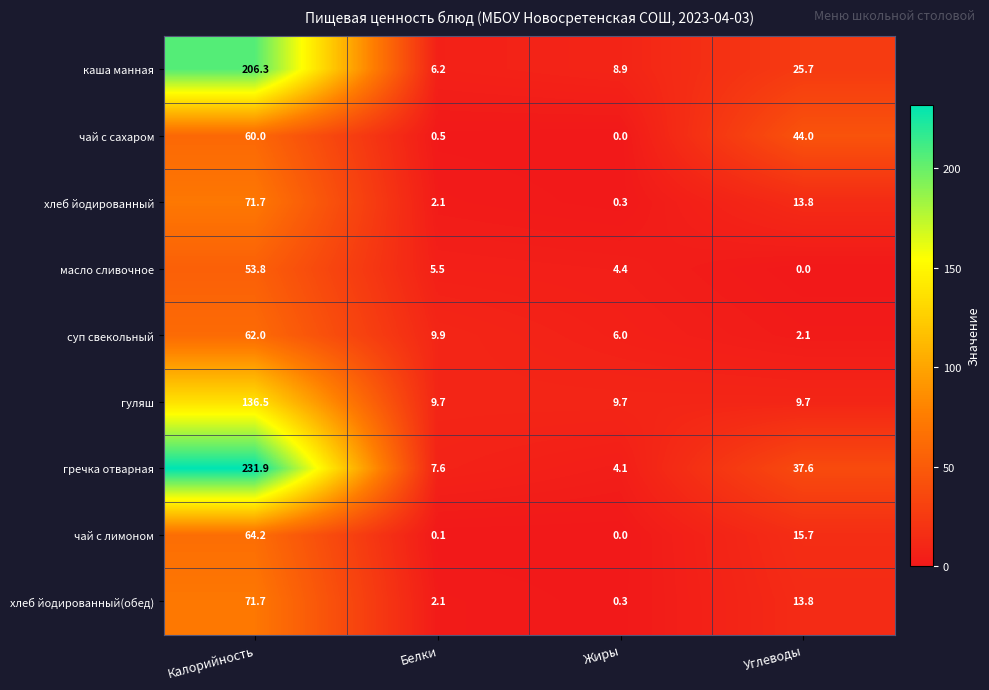

The value of хлеб йодированный(обед) at Калорийность is 43.9. True or false?

False